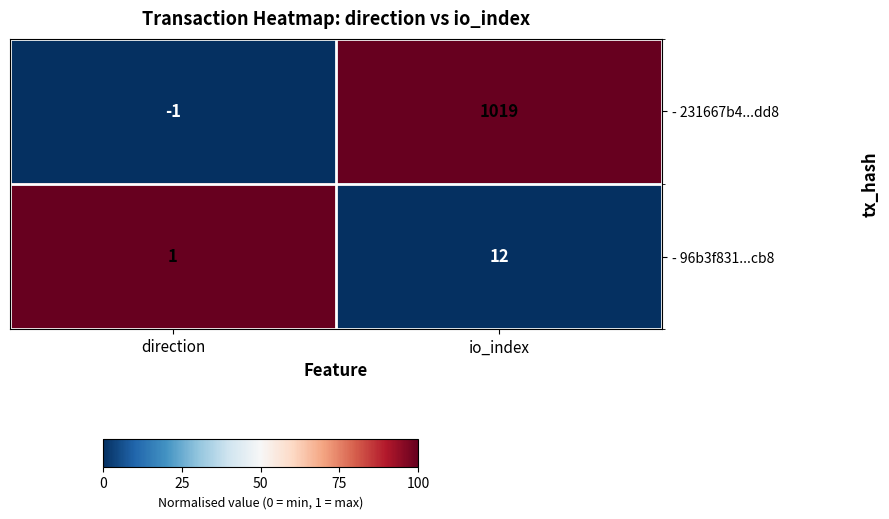

Where is - 231667b4...dd8 nearest to the value 509?

direction